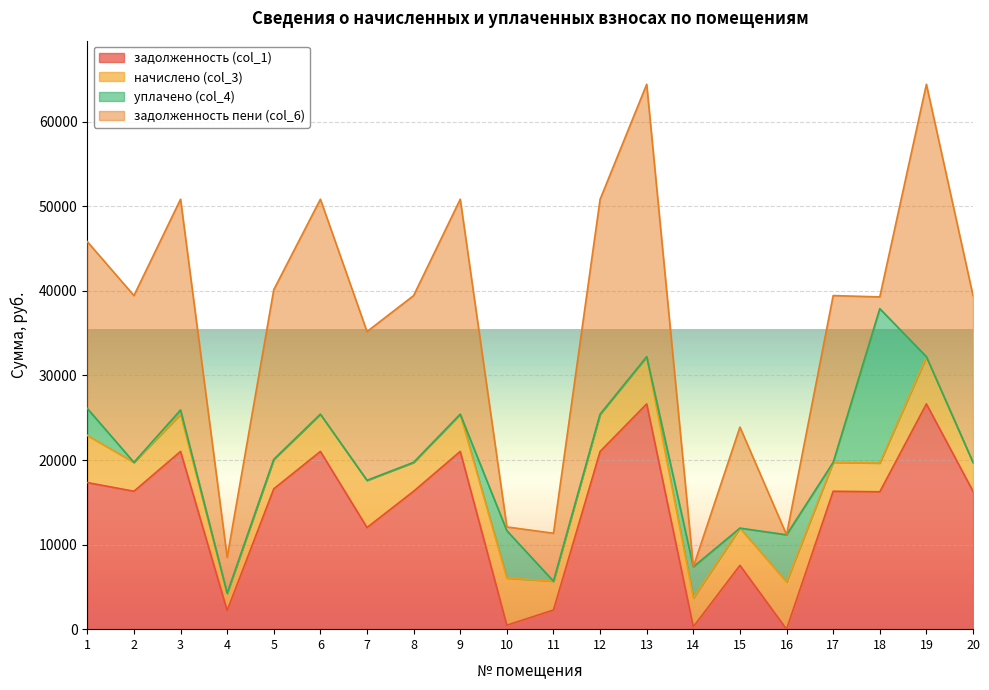

At which category is the sum across all series the highest?

13